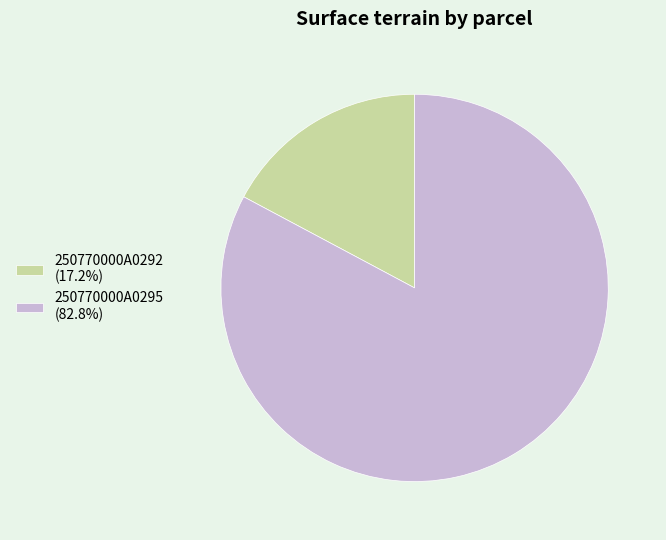

Is the sum of 250770000A0295 (82.8%) and 250770000A0292 (17.2%) greater than half?

Yes